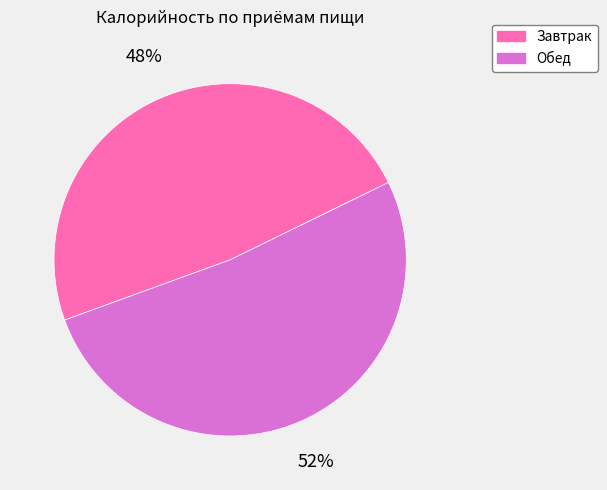

What percentage is the Завтрак slice, to the nearest percent?

48%